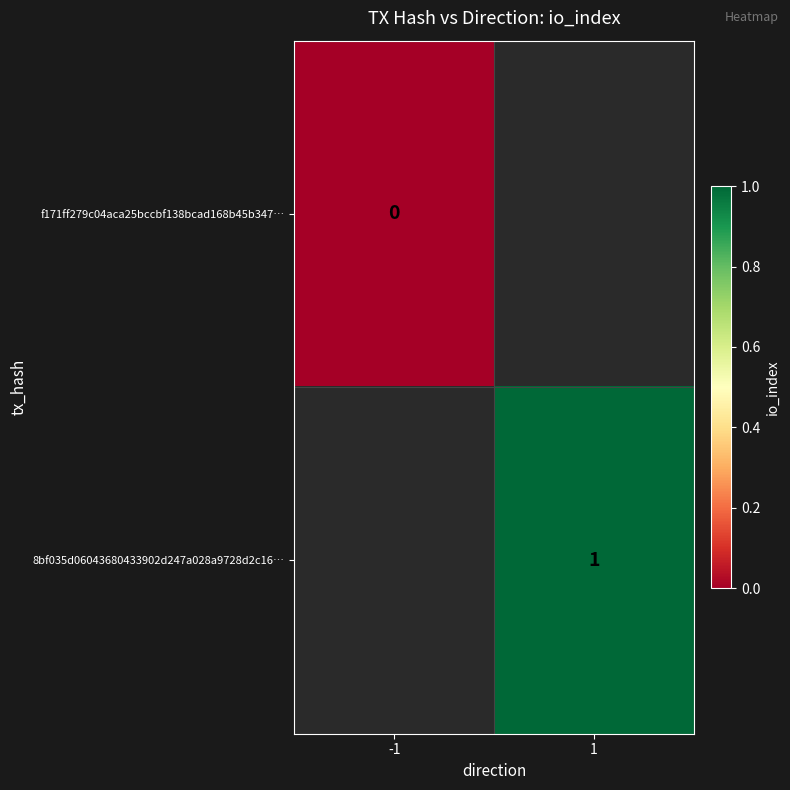

The value of 8bf035d06043680433902d247a028a9728d2c16… at 1 is 0. True or false?

False